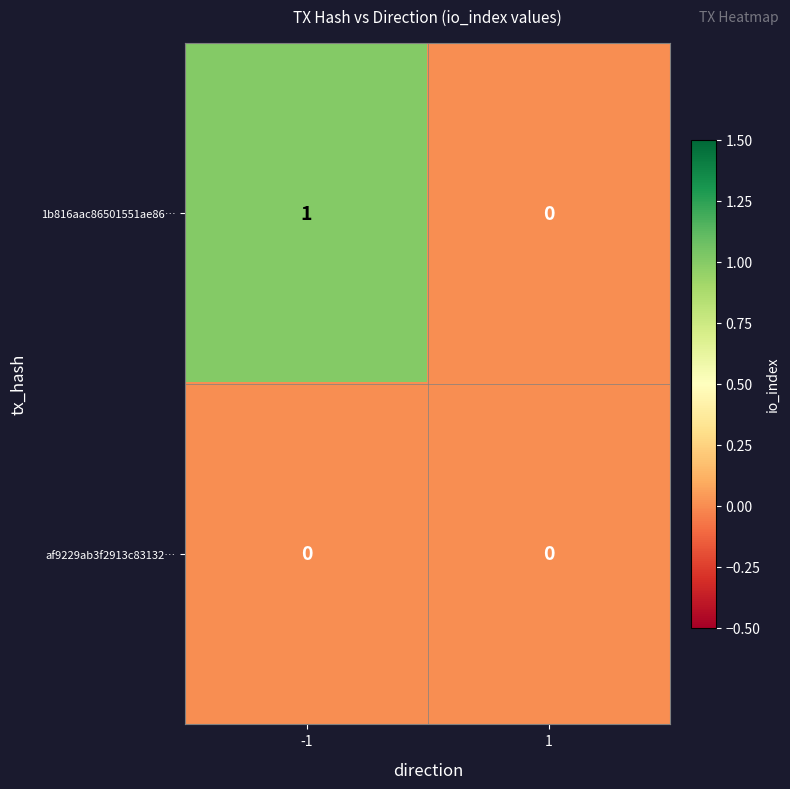

Is the value of 1b816aac86501551ae86… at -1 greater than the value of af9229ab3f2913c83132… at 1?

Yes